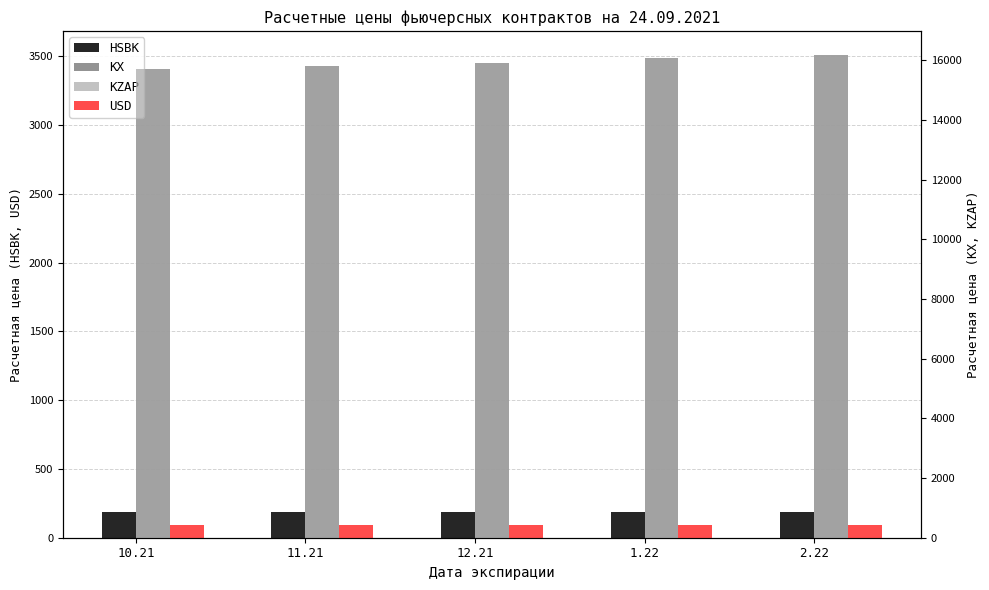

At which category is the sum across all series the highest?

2.22